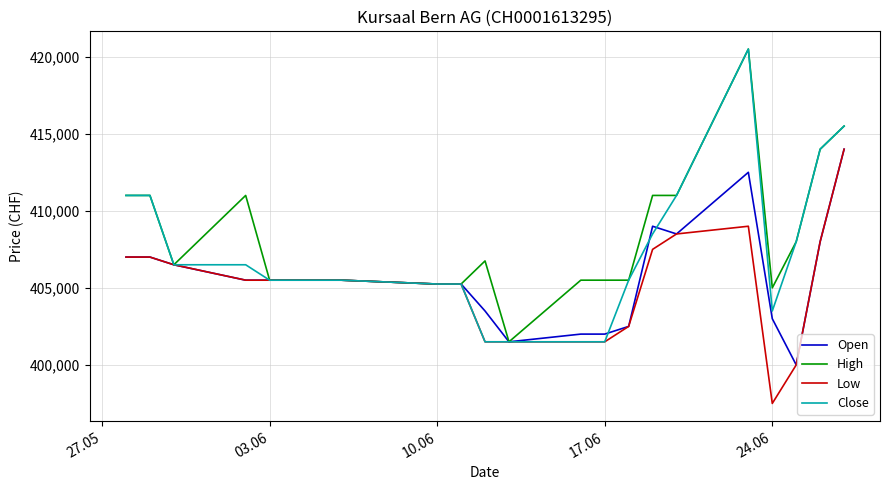

What is the minimum value for Open?

400000